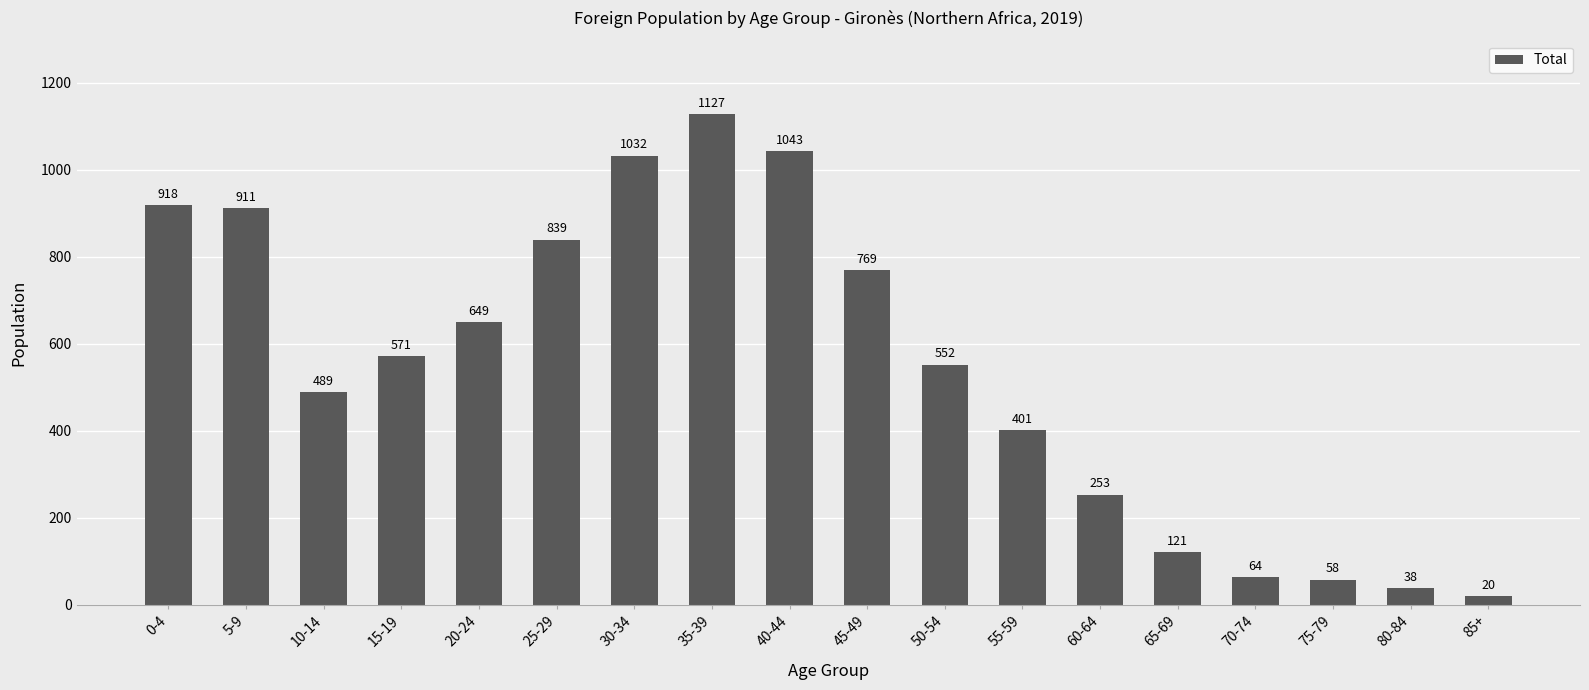

Reading left to right, what are all the values shown in this chart?

0-4=918	5-9=911	10-14=489	15-19=571	20-24=649	25-29=839	30-34=1032	35-39=1127	40-44=1043	45-49=769	50-54=552	55-59=401	60-64=253	65-69=121	70-74=64	75-79=58	80-84=38	85+=20